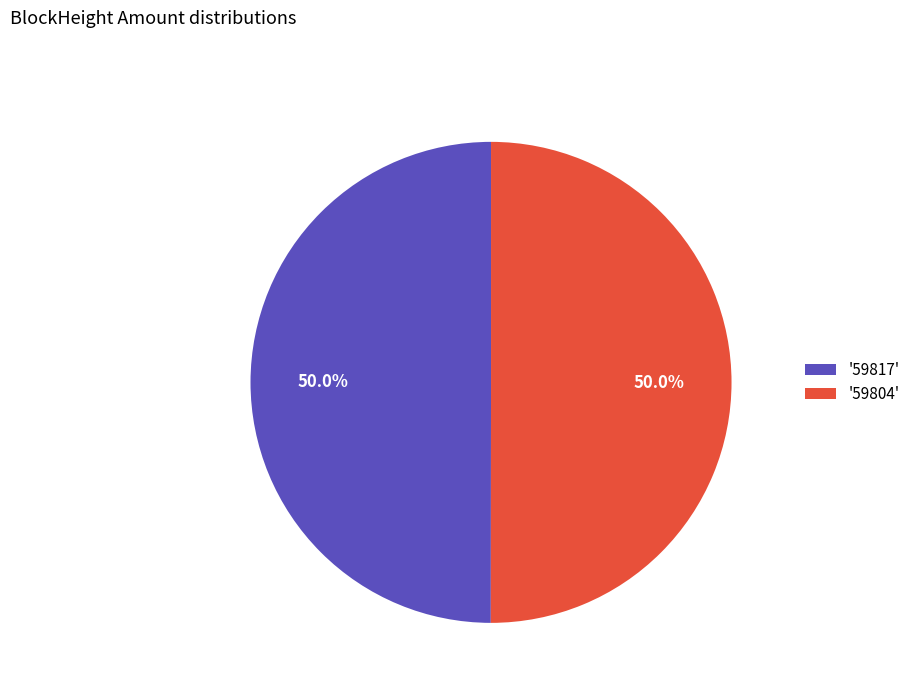

Is the sum of '59804' and '59817' greater than half?

Yes